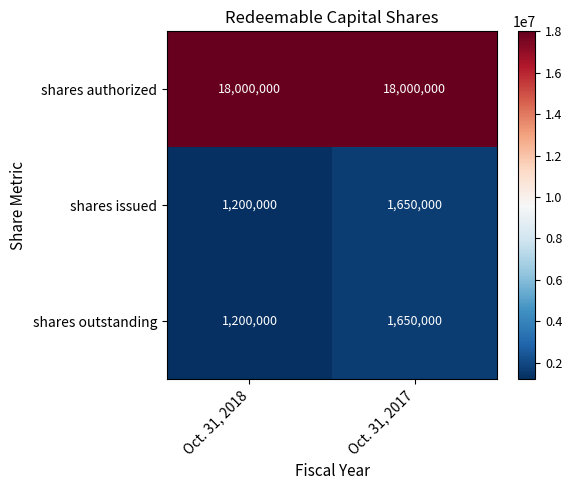

How many distinct data groups are displayed?

3